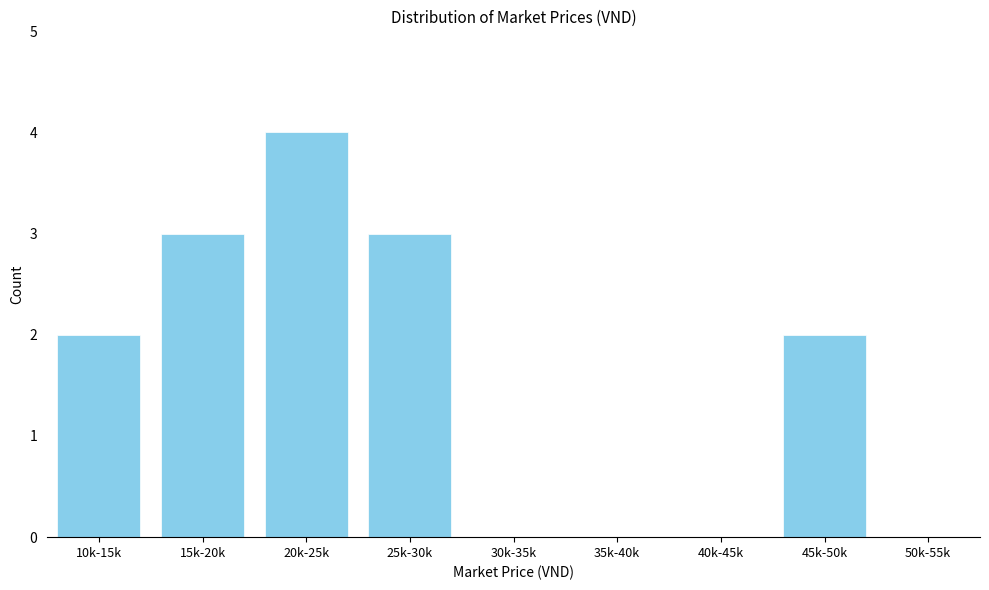

Reading left to right, transcribe all the data shown in this chart.

10k-15k=2	15k-20k=3	20k-25k=4	25k-30k=3	30k-35k=0	35k-40k=0	40k-45k=0	45k-50k=2	50k-55k=0